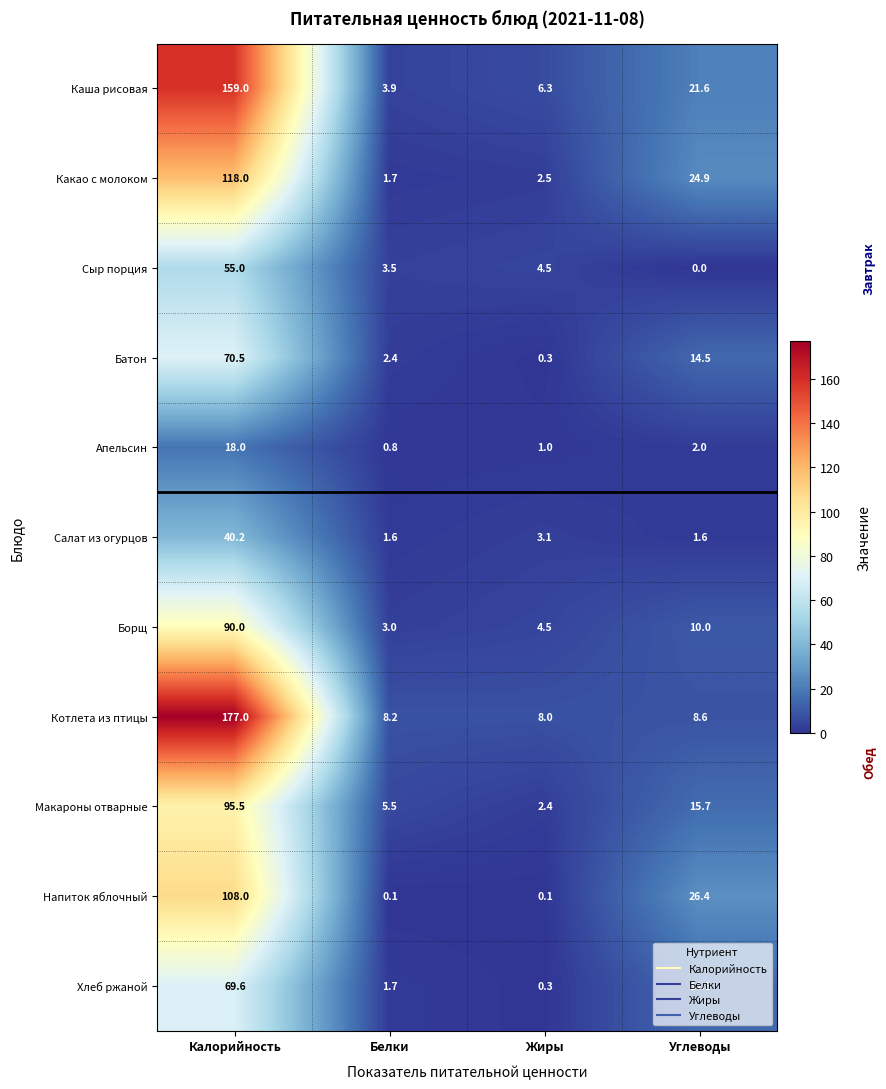

What is the average value of the Апельсин series?

5.5